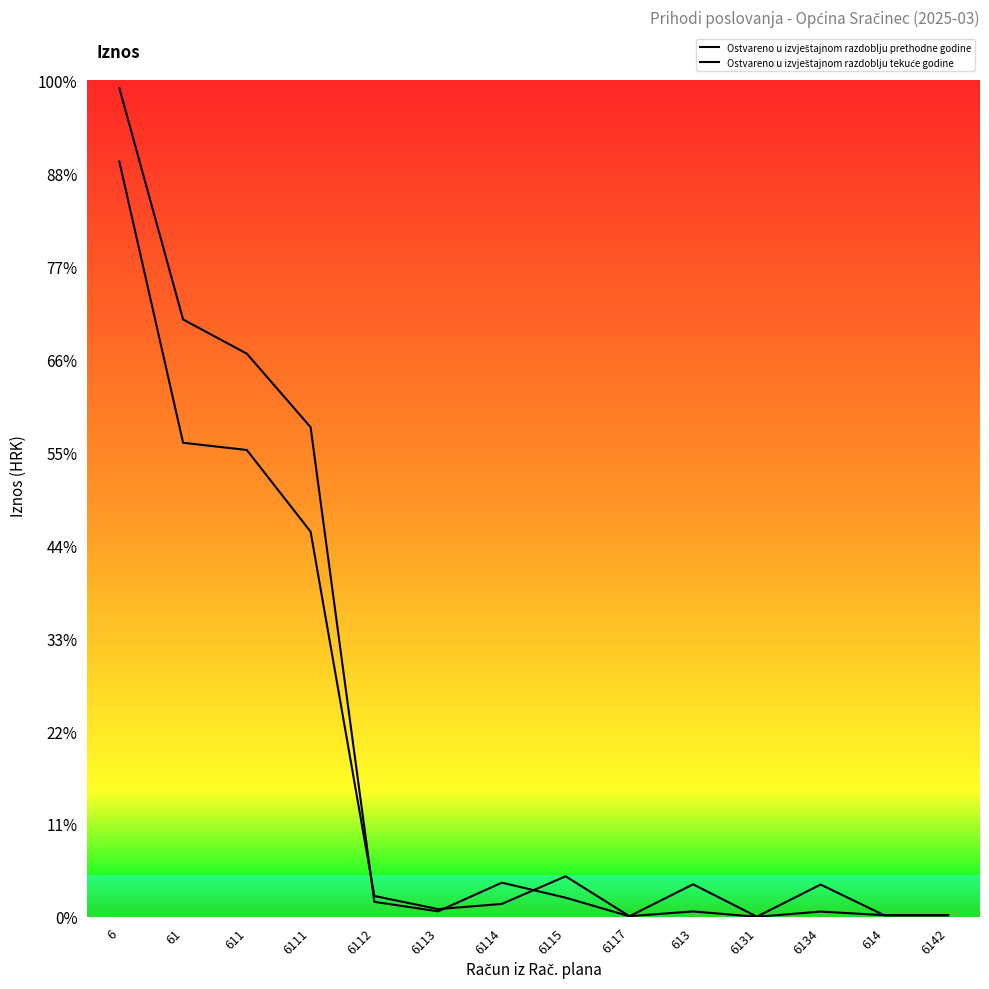

Does the chart have visible grid lines?

No